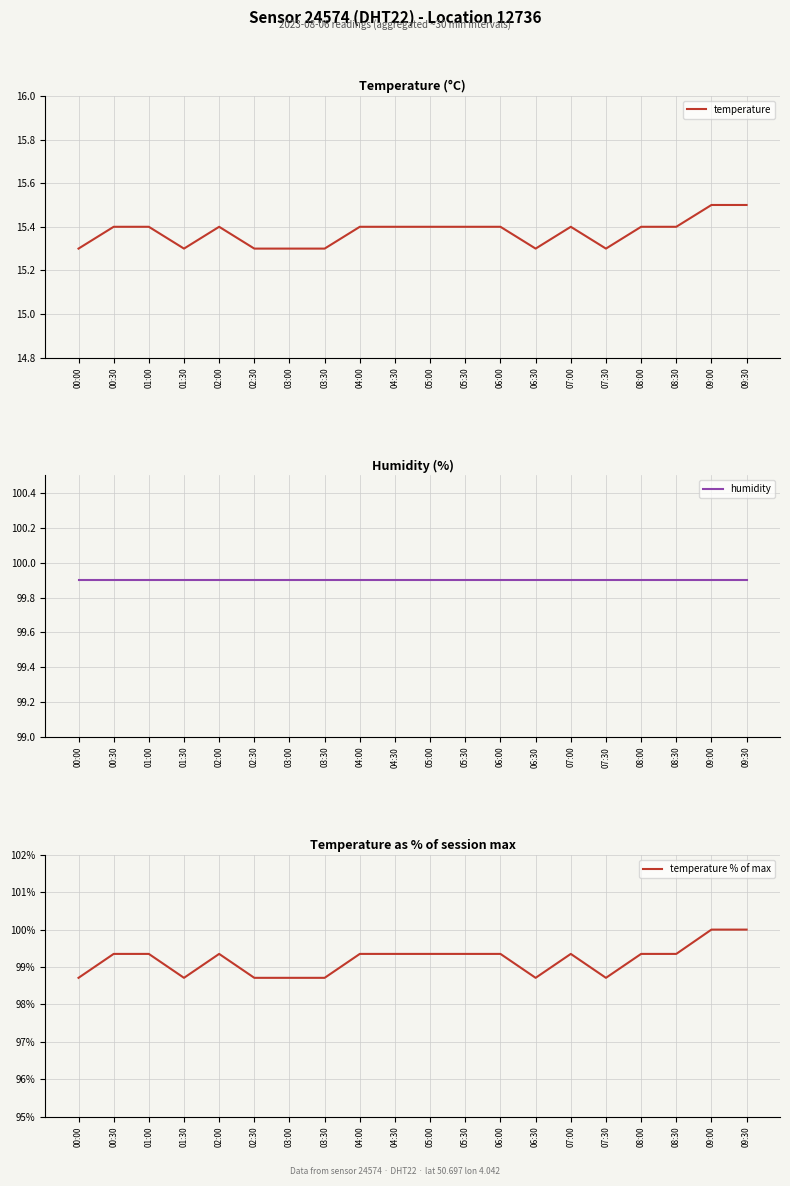

At which label does temperature % of max first exceed 99?

00:30